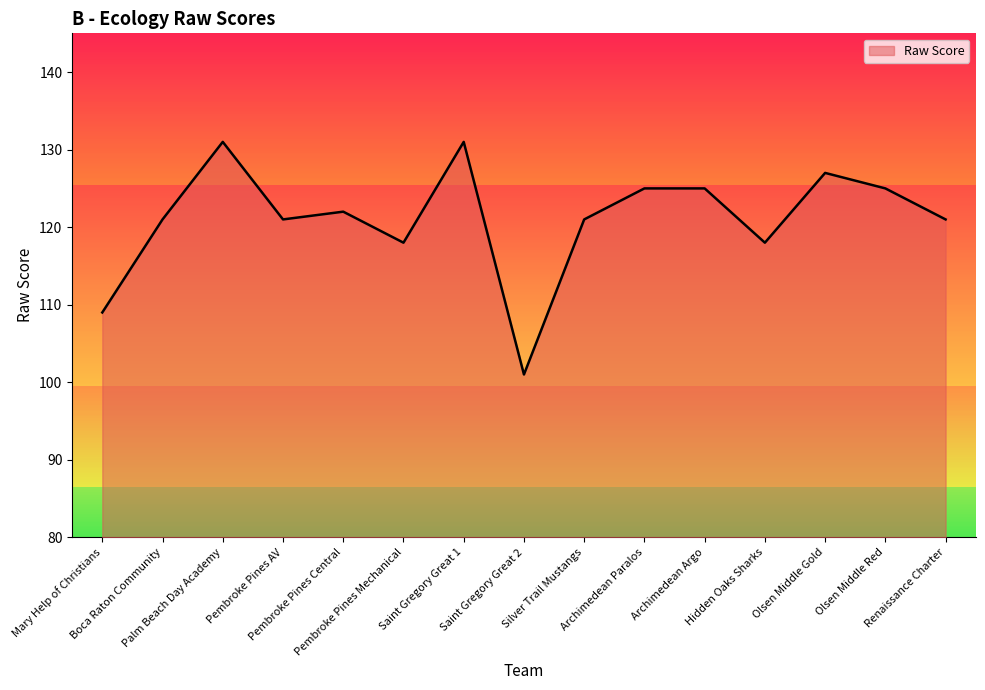

Reading left to right, extract all data points from this chart.

109	121	131	121	122	118	131	101	121	125	125	118	127	125	121